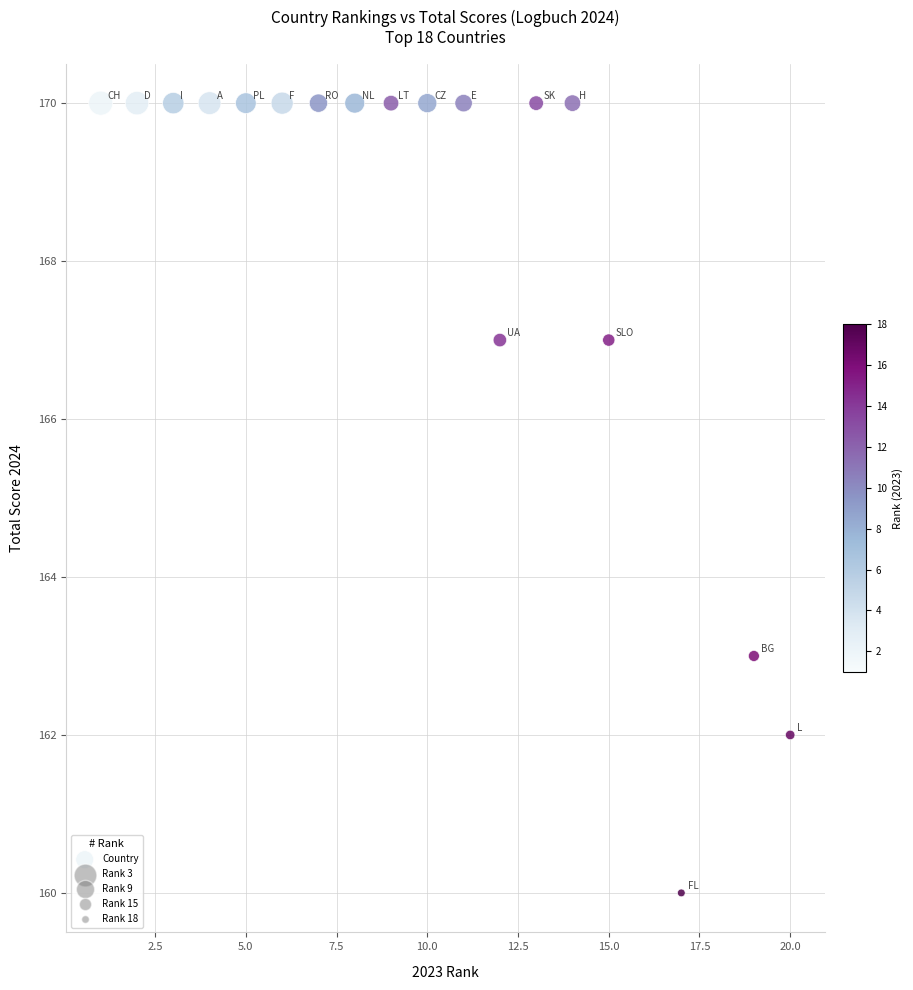

What is the range of X values (max minus min)?

19